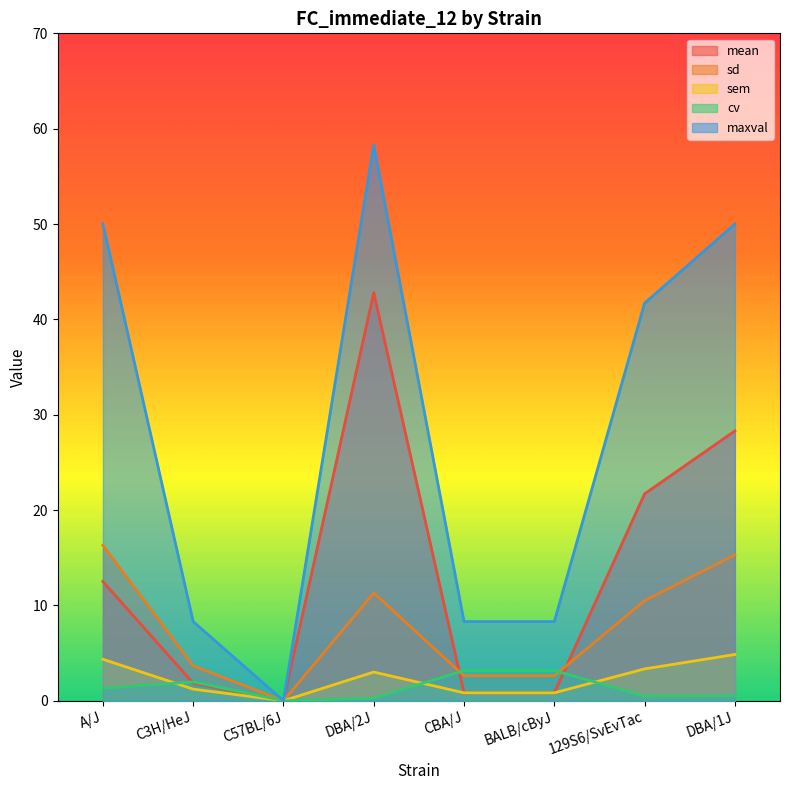

Reading left to right, extract all data points from this chart.

mean: 12.5	1.8	0.0	42.8	0.8	0.8	21.7	28.3
sd: 16.3	3.7	0.0	11.3	2.6	2.6	10.5	15.3
sem: 4.3	1.2	0.0	3.0	0.8	0.8	3.3	4.8
cv: 1.3	2.0	0.0	0.3	3.2	3.2	0.5	0.5
maxval: 50.0	8.3	0.0	58.3	8.3	8.3	41.7	50.0